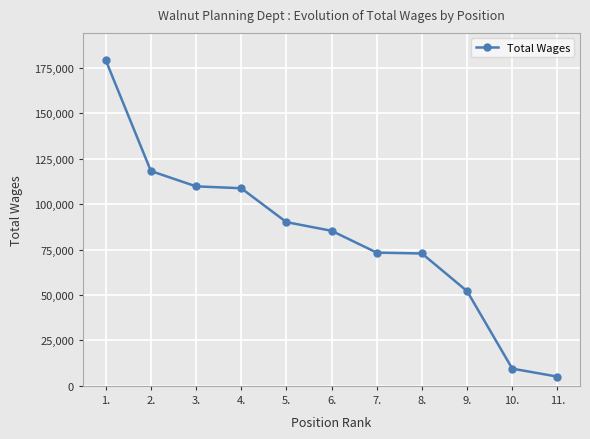

True or false: the data has more than 2 interior local peaks.

False